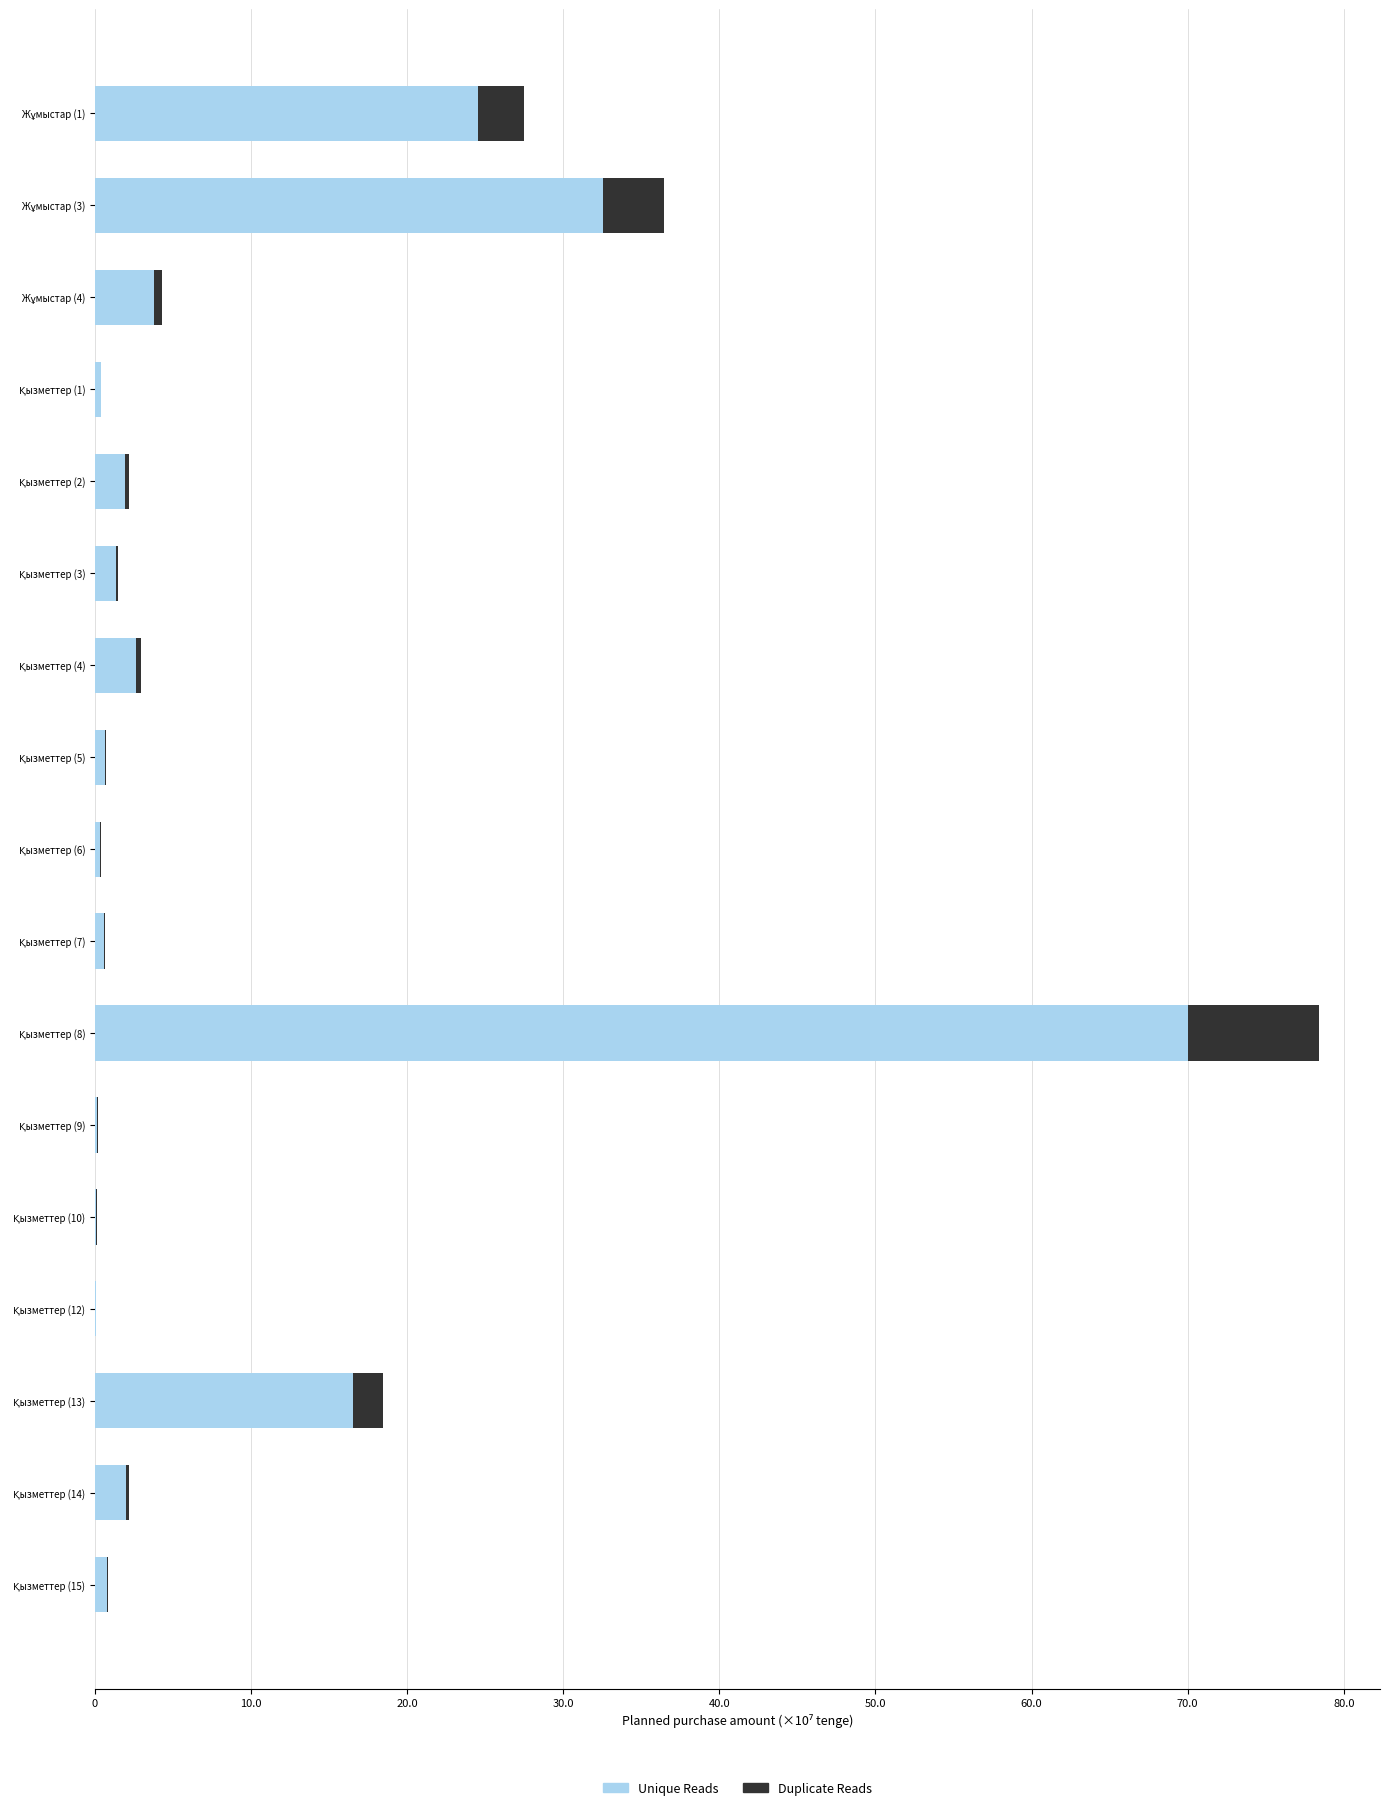

Is it true that Duplicate Reads equals 33692810 at Қызметтер (14)?

False